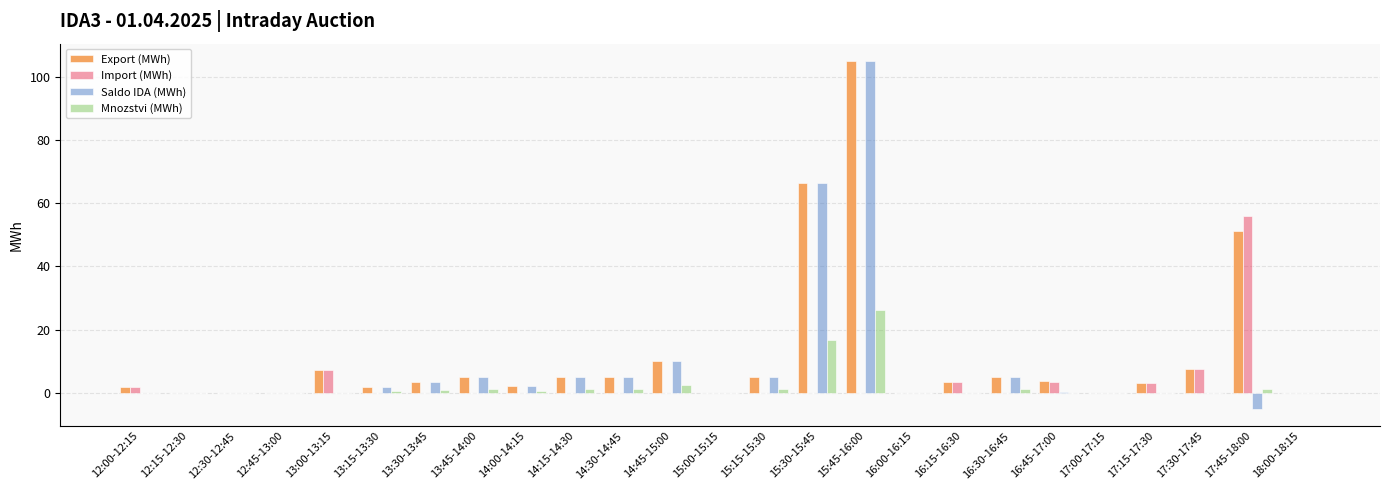

At which label is Export (MWh) closest to 52?

17:45-18:00